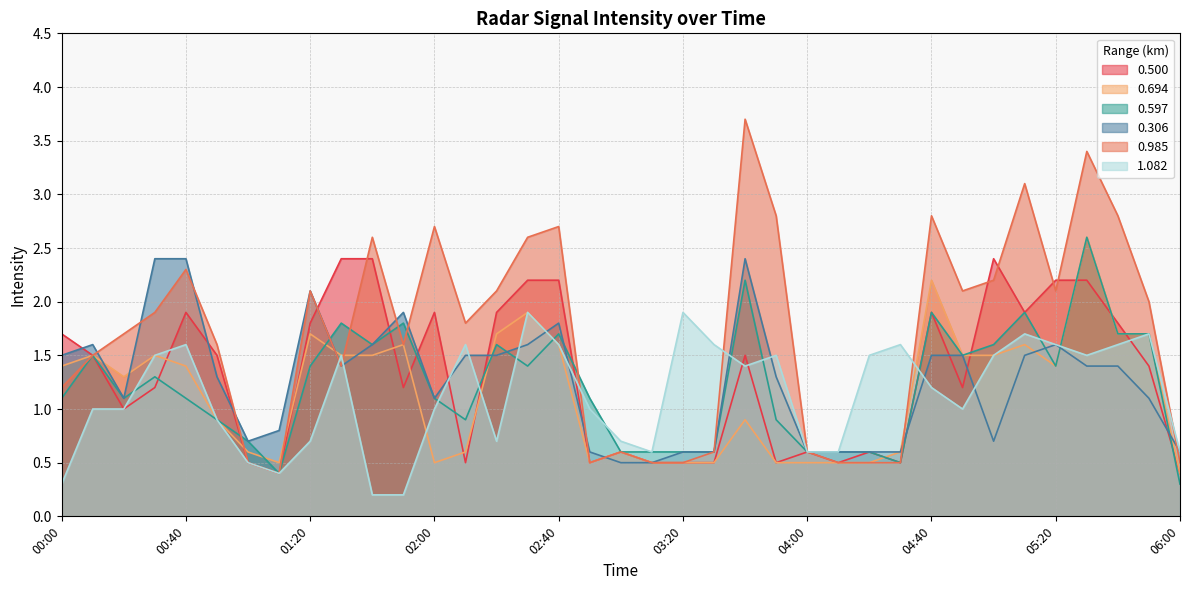

True or false: 0.500 has a value of 1.6 at 01:50.

False